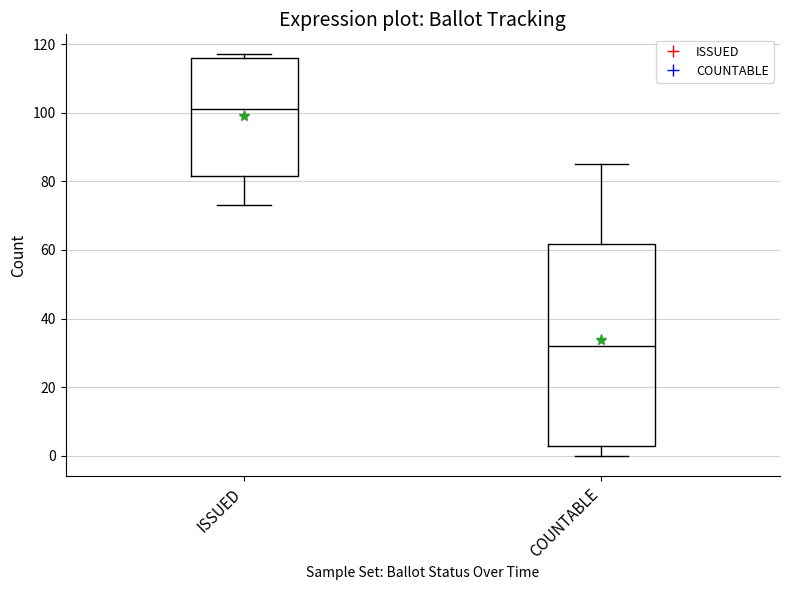

Which box is the tallest, from its lower edge to its upper edge?

COUNTABLE